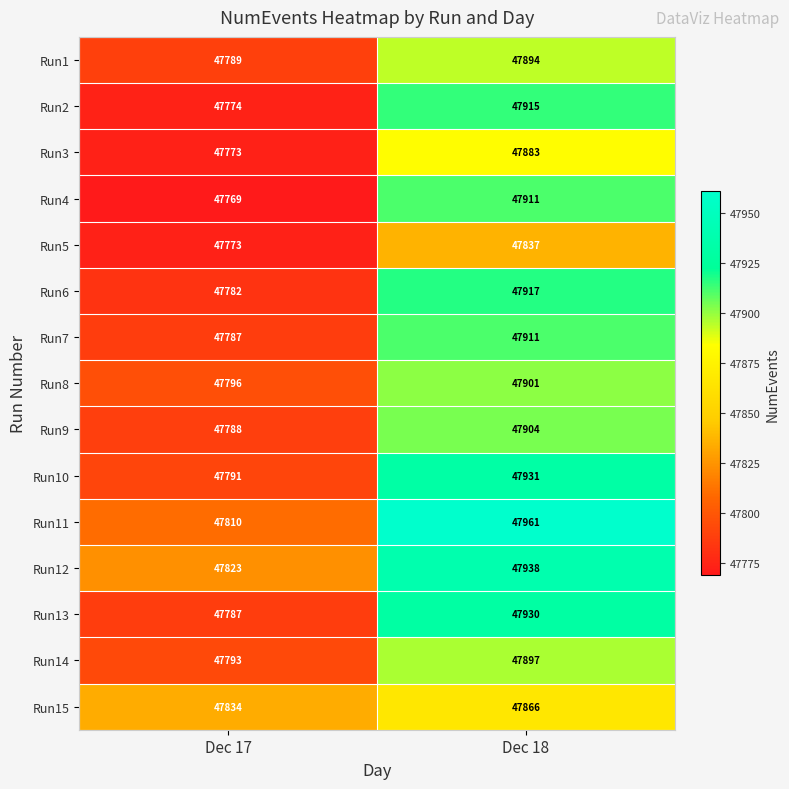

Rank the categories by Run13 value from lowest to highest.

Dec 17, Dec 18